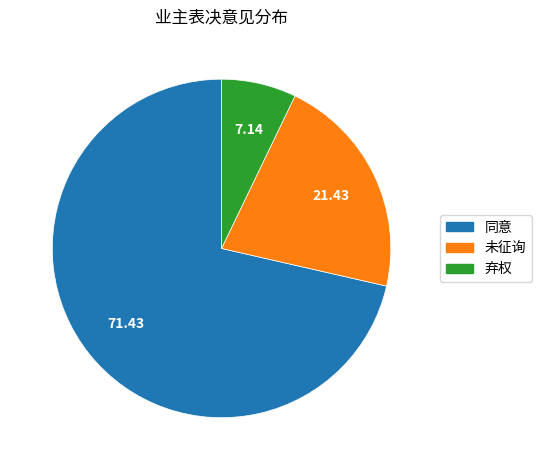

Is it true that 同意 is 71% of the pie?

True